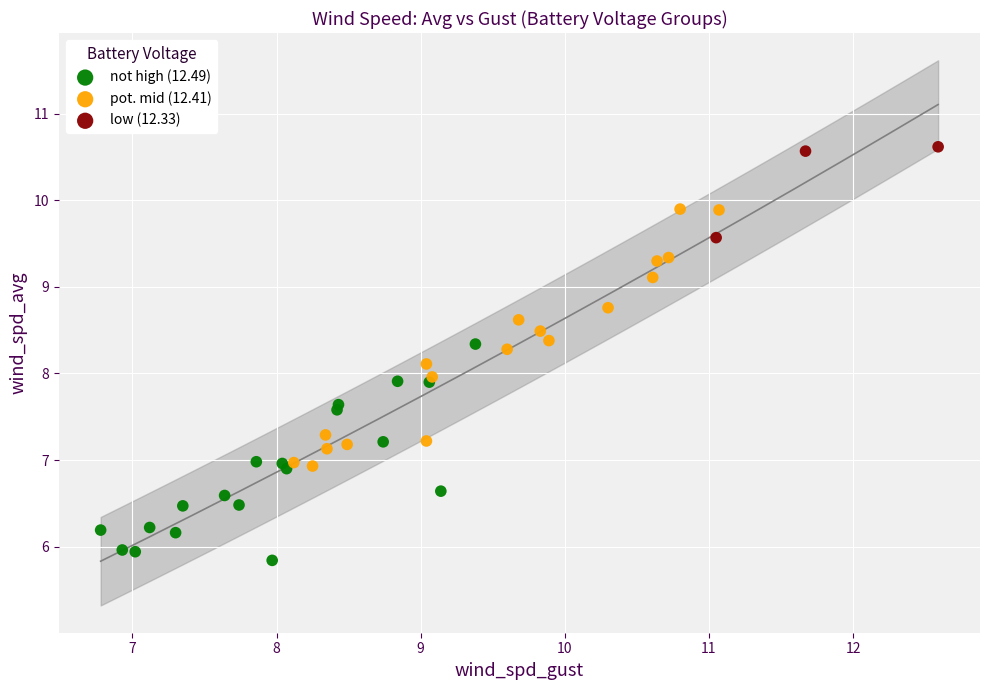

Which series has the largest Y range (max minus min)?

pot. mid (12.41)